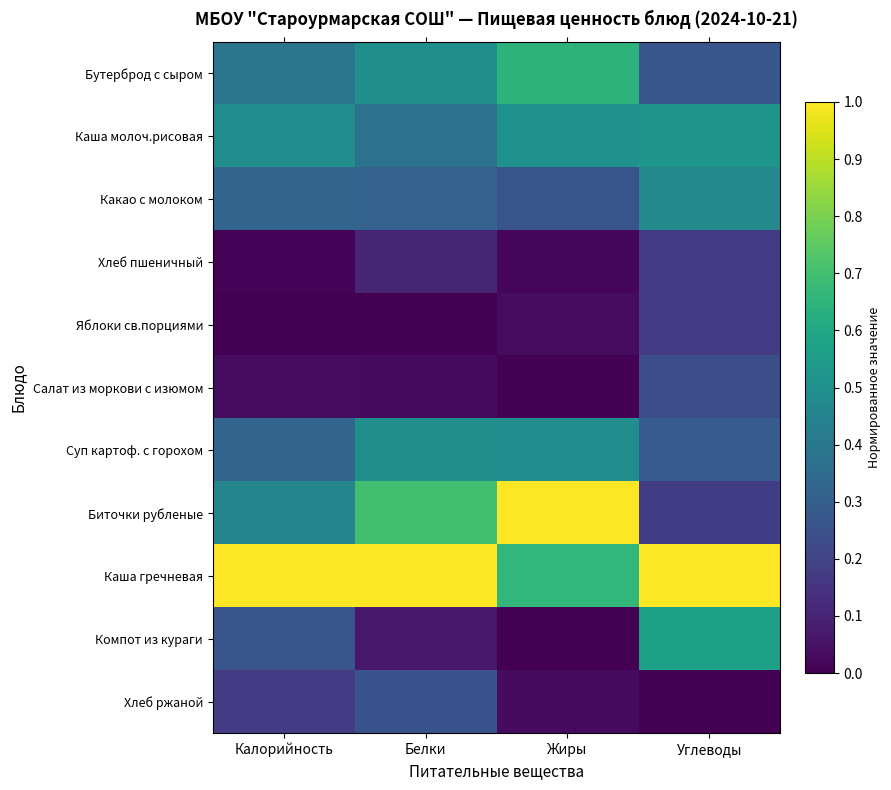

Between Калорийность and Белки, which series saw the biggest shift?

Биточки рубленые